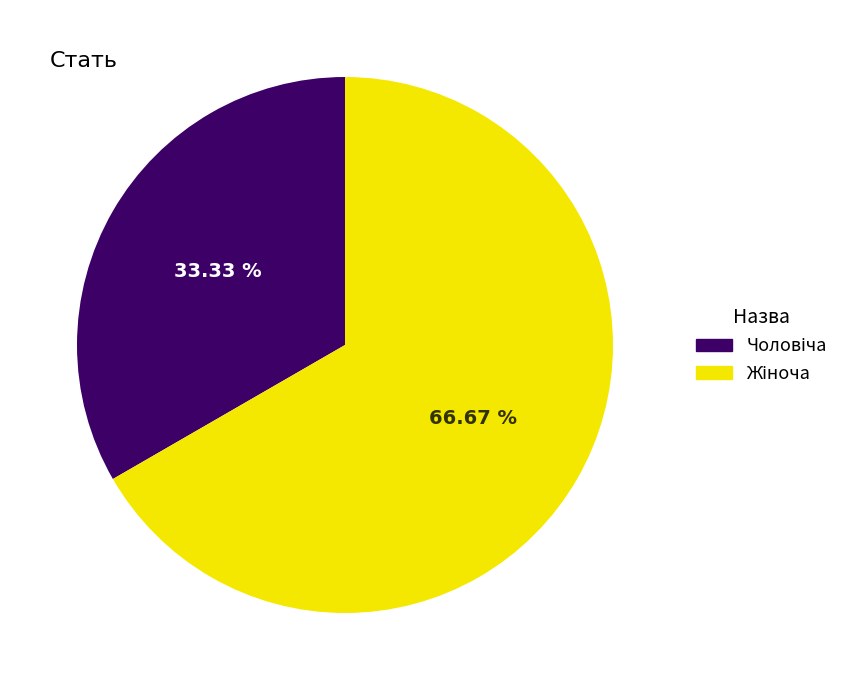

Is it true that Жіноча is 67% of the pie?

True